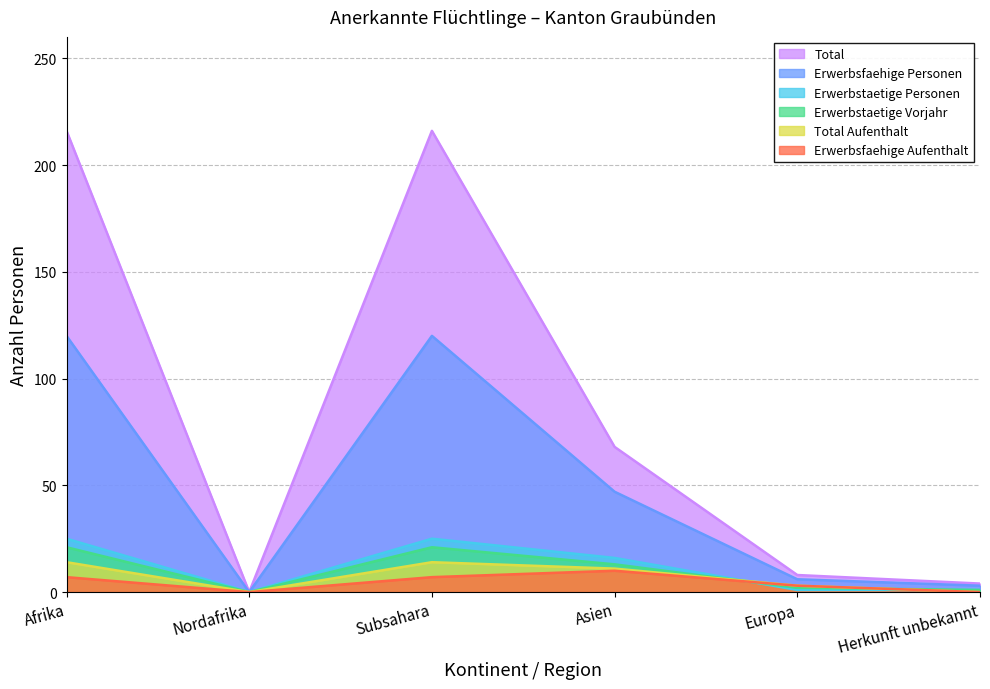

Reading left to right, extract all data points from this chart.

Total: Afrika=216	Nordafrika=0	Subsahara=216	Asien=68	Europa=8	Herkunft unbekannt=4
Erwerbsfaehige Personen: Afrika=120	Nordafrika=0	Subsahara=120	Asien=47	Europa=6	Herkunft unbekannt=3
Erwerbstaetige Personen: Afrika=25	Nordafrika=0	Subsahara=25	Asien=16	Europa=1	Herkunft unbekannt=1
Erwerbstaetige Vorjahr: Afrika=21	Nordafrika=0	Subsahara=21	Asien=13	Europa=2	Herkunft unbekannt=1
Total Aufenthalt: Afrika=14	Nordafrika=0	Subsahara=14	Asien=11	Europa=3	Herkunft unbekannt=0
Erwerbsfaehige Aufenthalt: Afrika=7	Nordafrika=0	Subsahara=7	Asien=10	Europa=3	Herkunft unbekannt=0